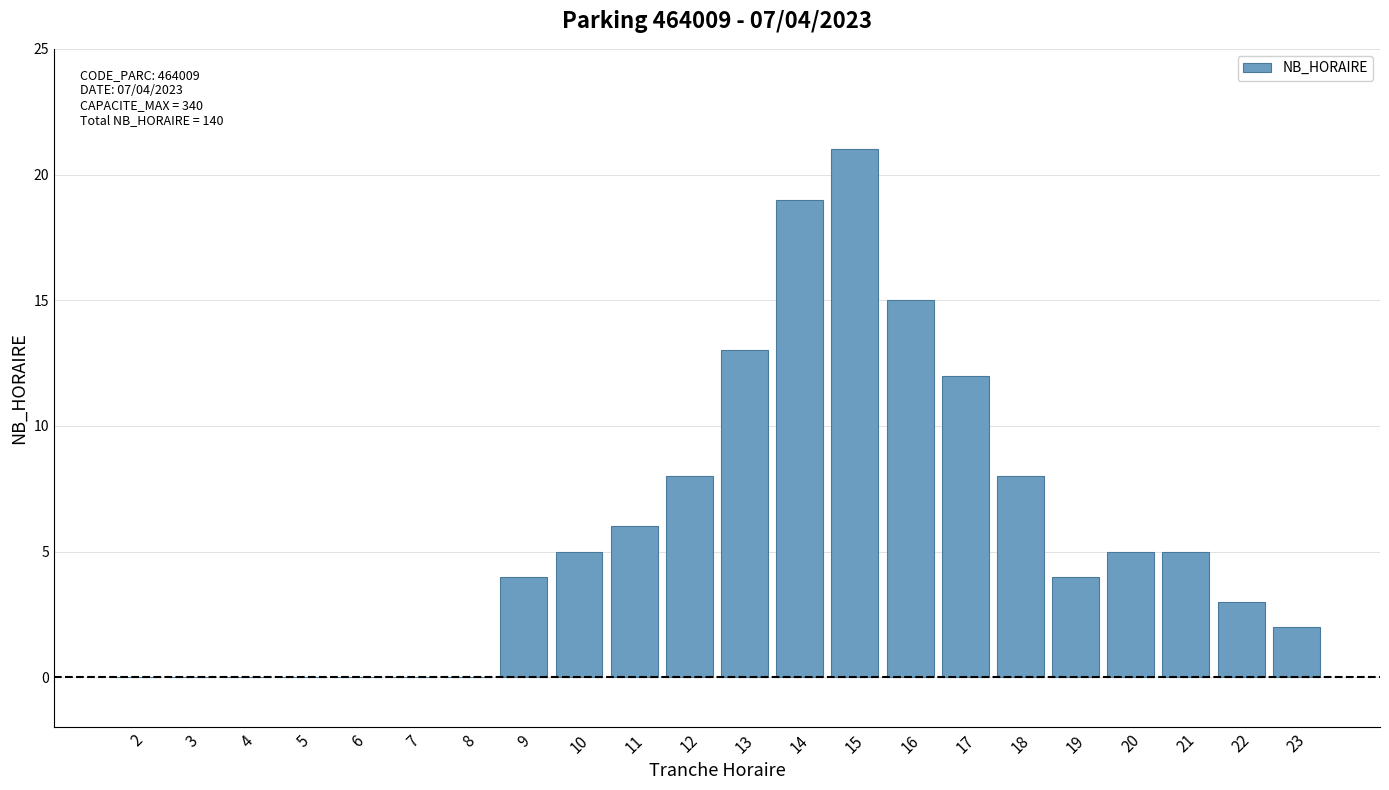

Which has a higher value, 19 or 14?

14